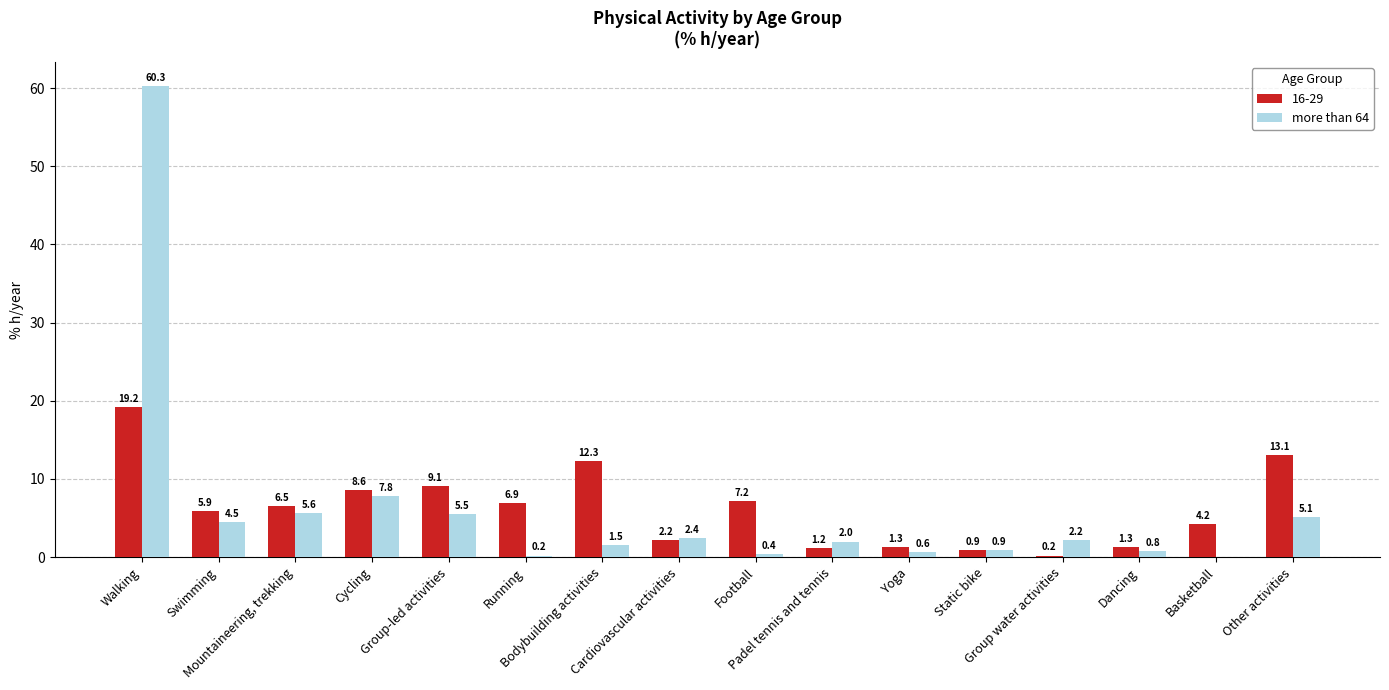

What is the sum of all 16-29 values?

100.1